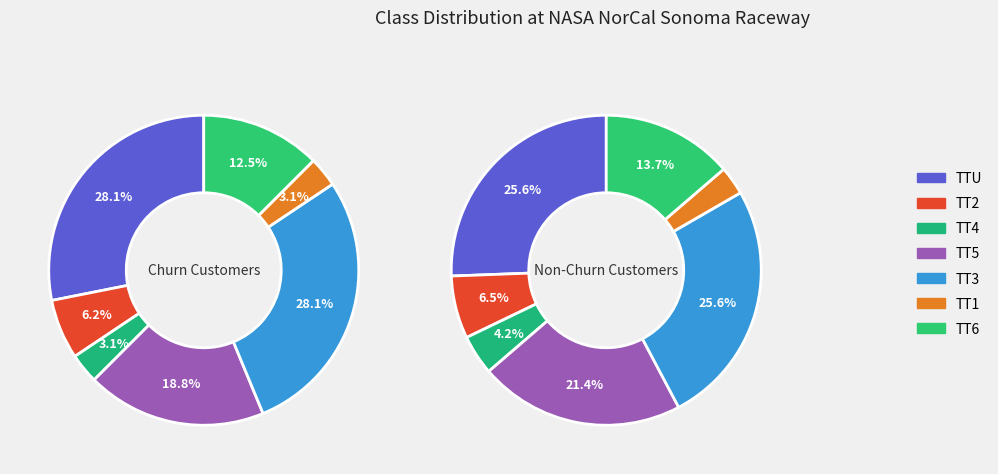

To the nearest percent, what portion does TT5 represent?

19%